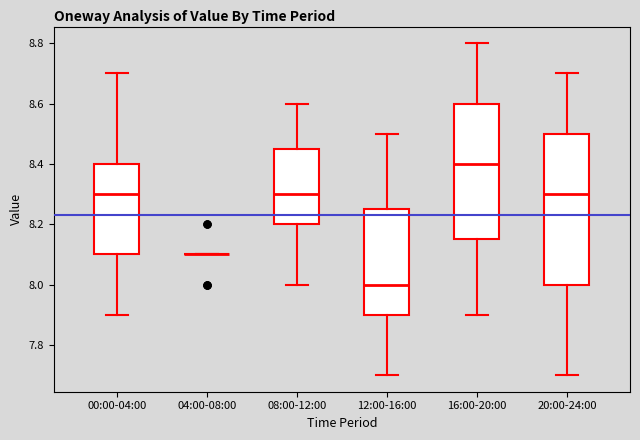

Where does the lower whisker of the box for 00:00-04:00 end on the y-axis? The values are not printed on the chart, so give them approximately, as read against the axis.

7.90